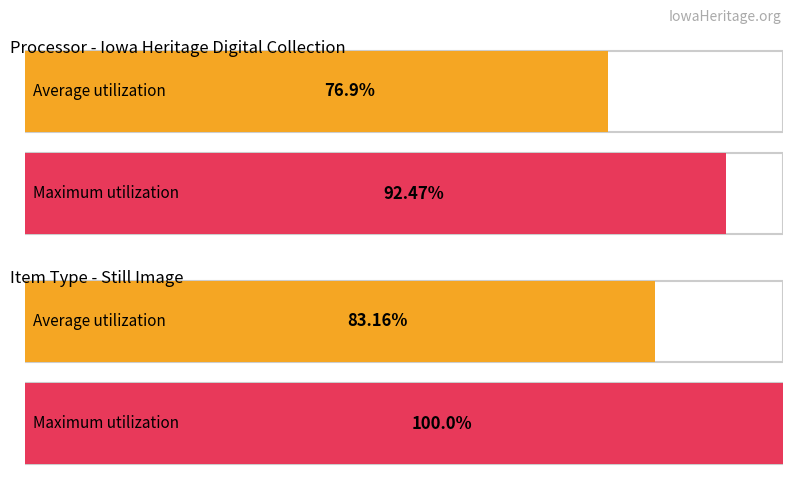

The value of Average utilization at 1937 is 4. True or false?

False